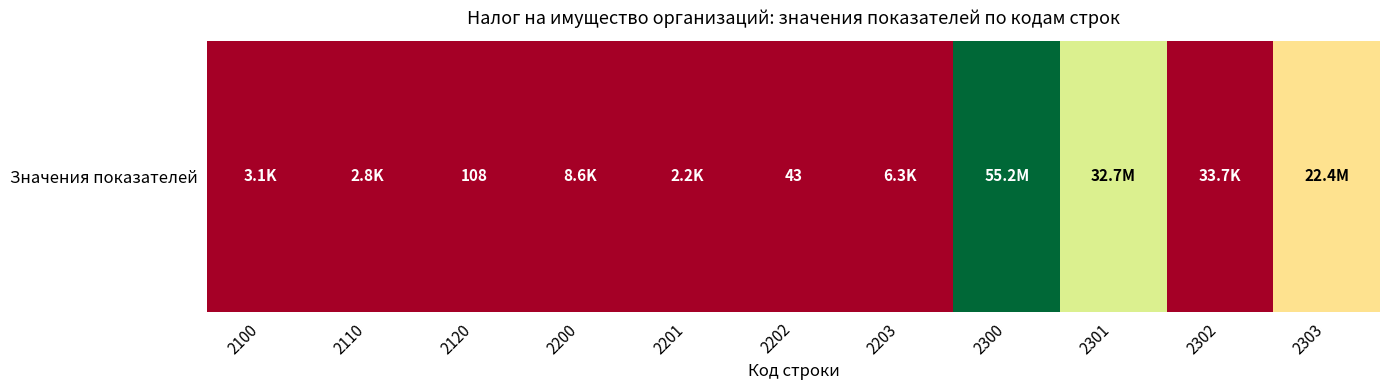

True or false: the data shows 739 at 2110.

False